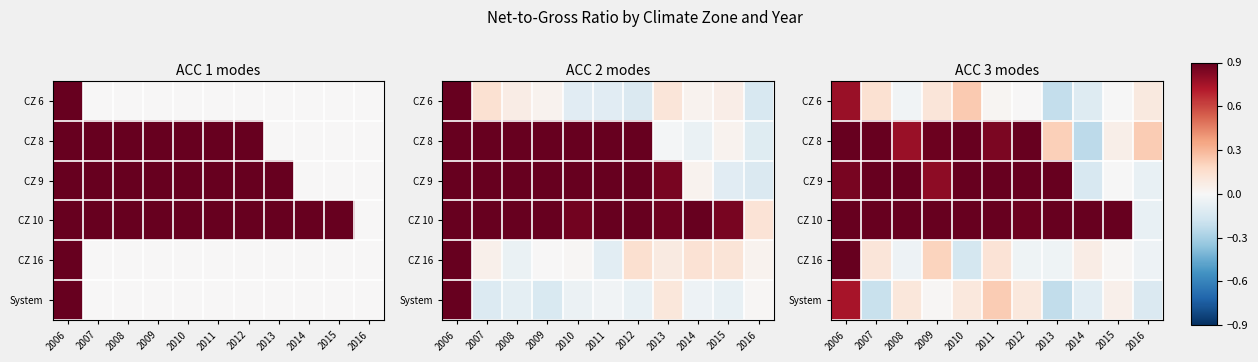

Which series has the largest total across all categories?

CZ 10